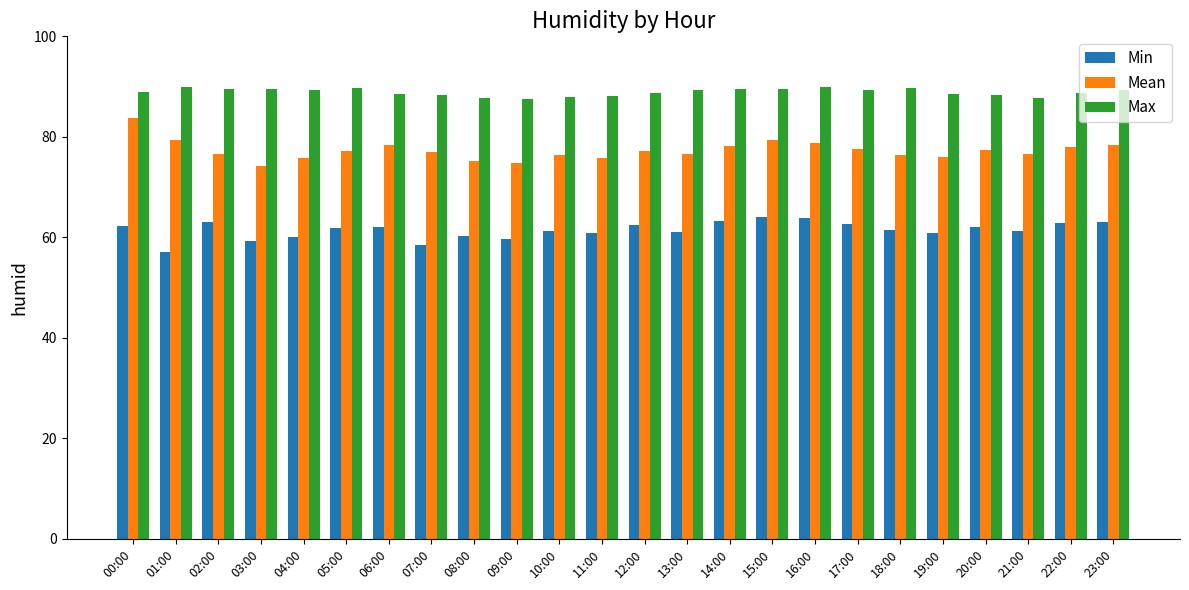

True or false: Min has a value of 62.1 at 20:00.

True